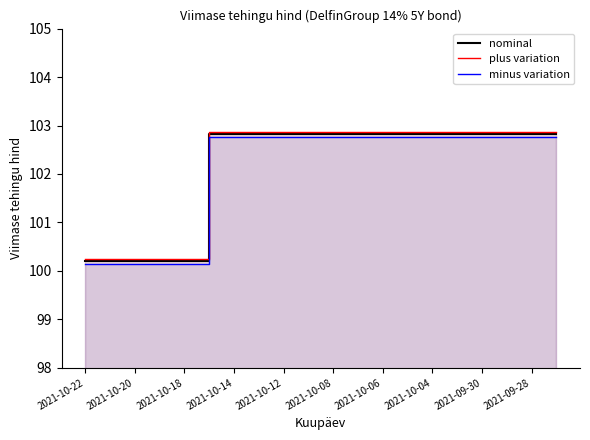

What is the sum of all plus variation values?

2044.2